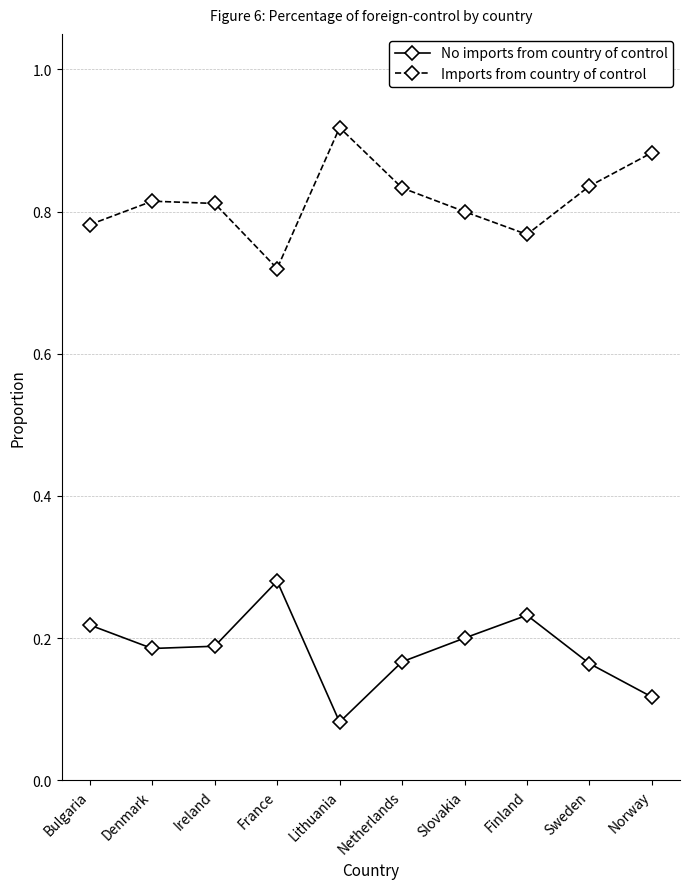

What is the sum of all No imports from country of control values?

1.8